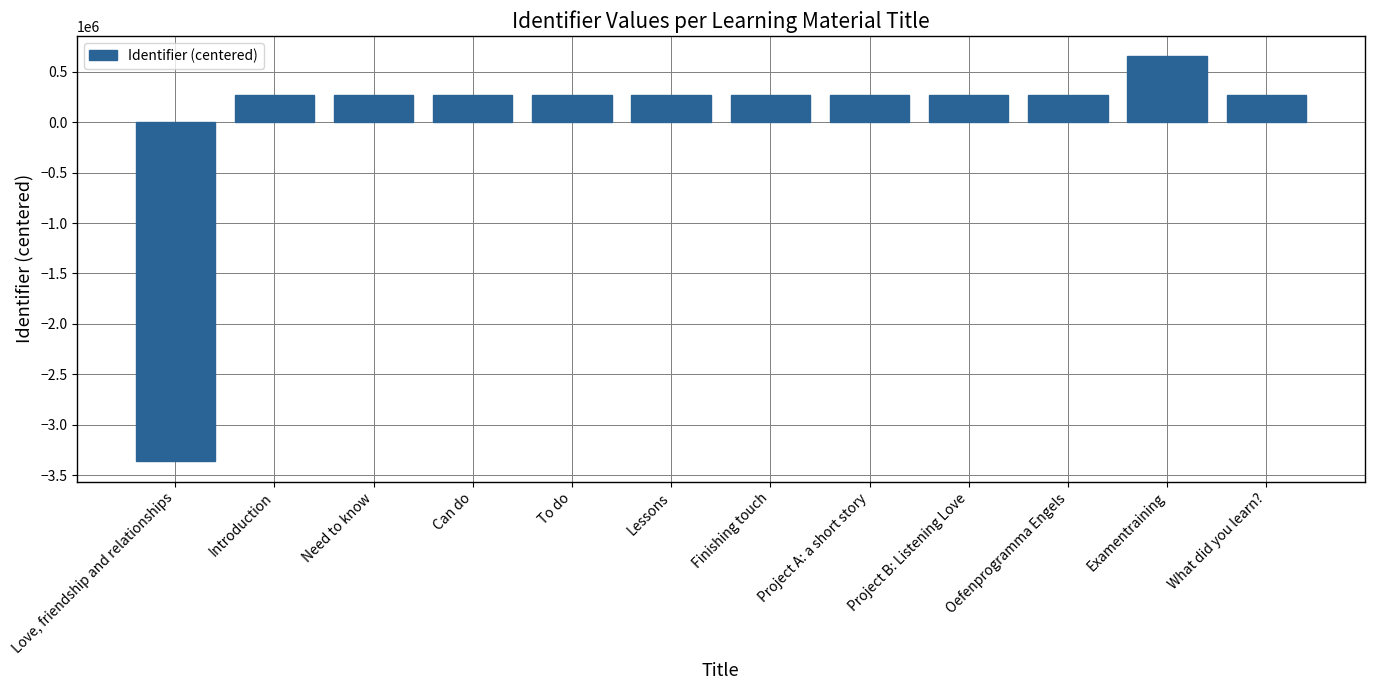

List the labels in order of value, largest first.

Examentraining, What did you learn?, Oefenprogramma Engels, Project B: Listening Love, Project A: a short story, Finishing touch, Lessons, To do, Can do, Need to know, Introduction, Love, friendship and relationships